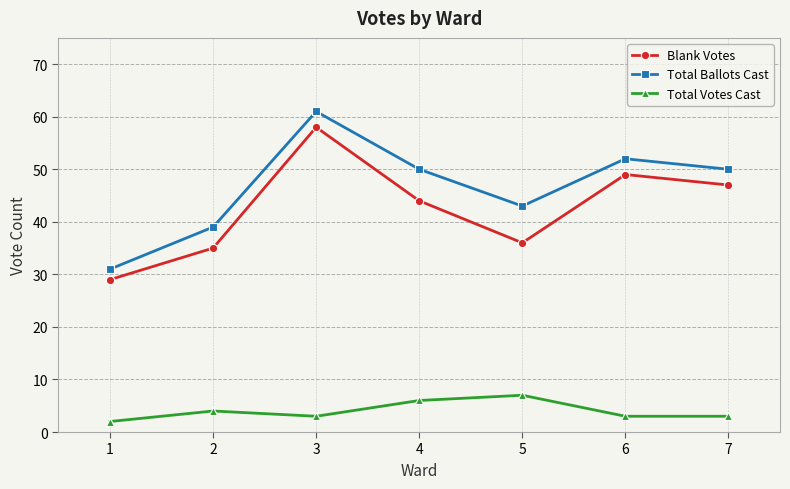

What is the smallest value displayed?

2